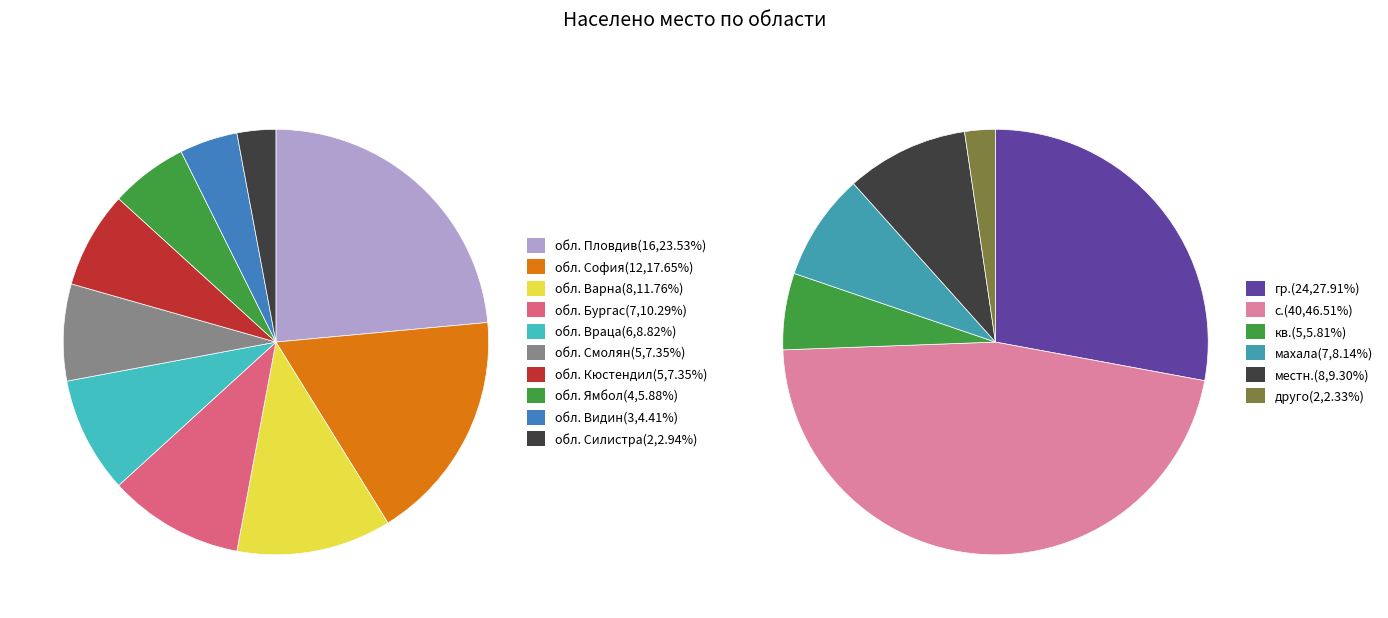

What is the change in value from обл. София to обл. Видин?

-9